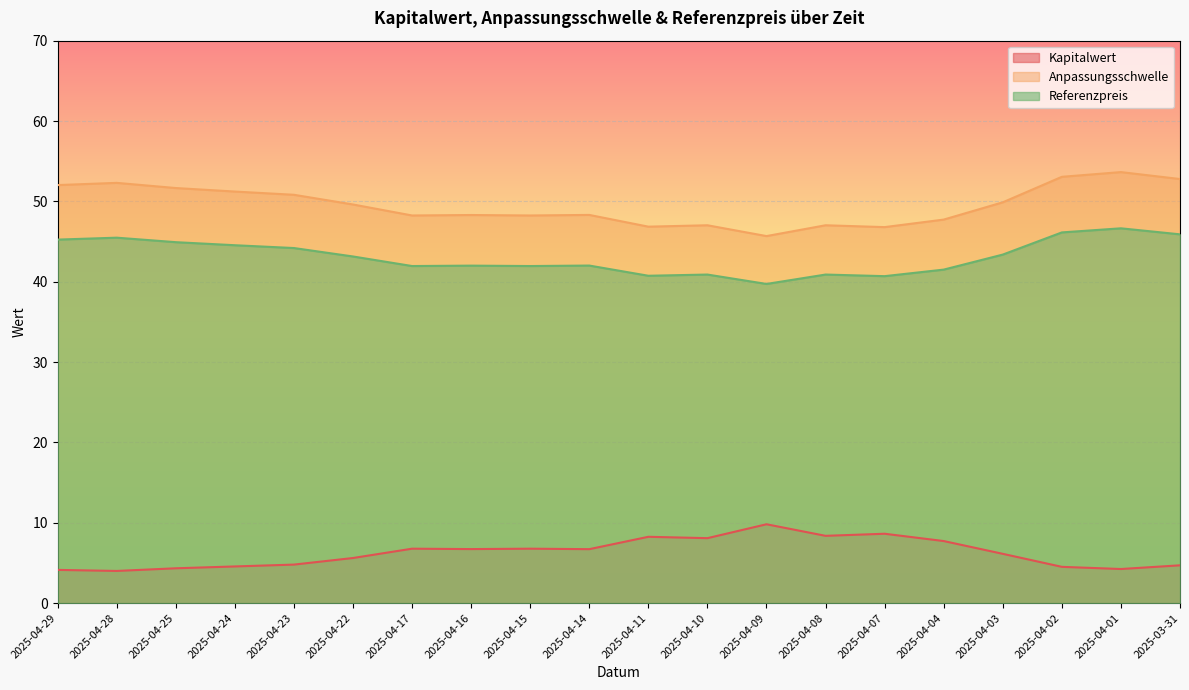

What are all the series names shown in the legend?

Kapitalwert, Anpassungsschwelle, Referenzpreis